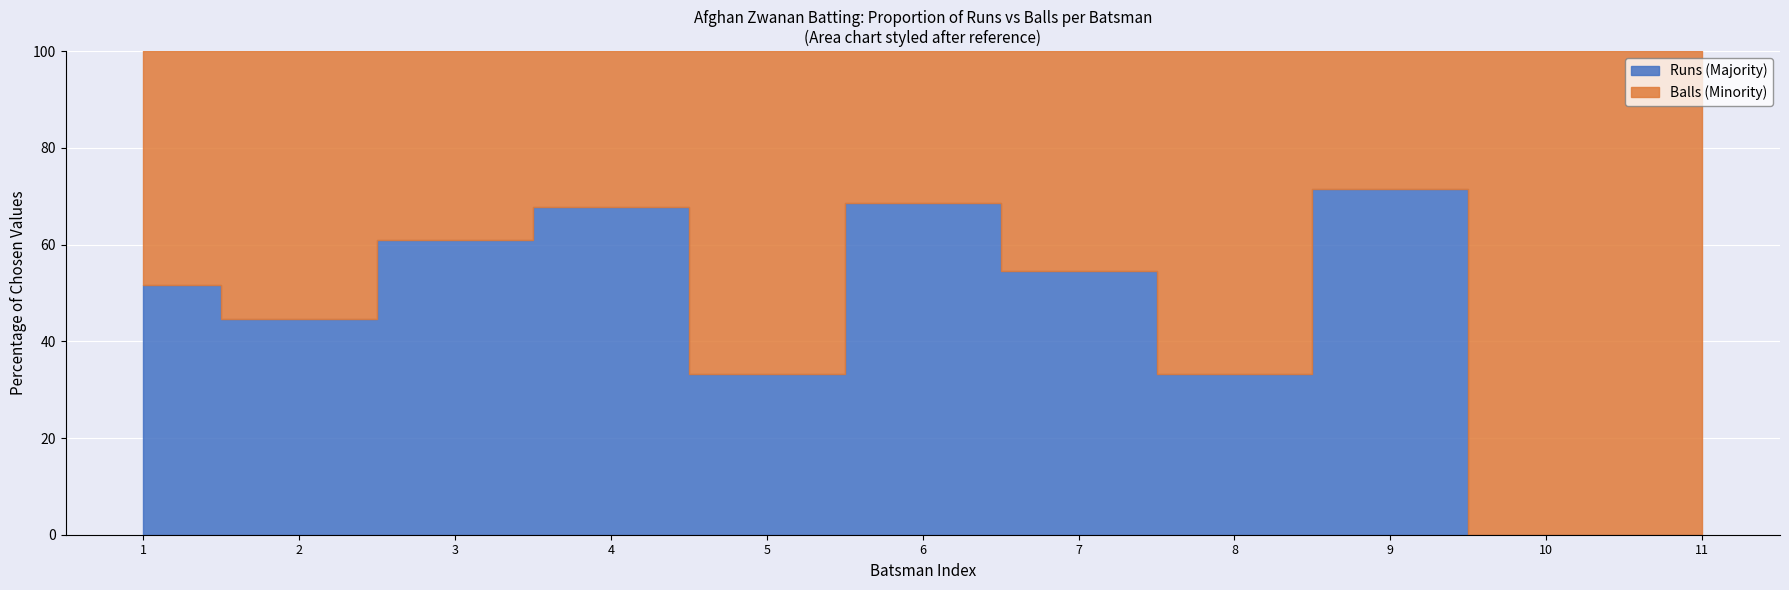

How many interior local valleys does the Balls series have?

3